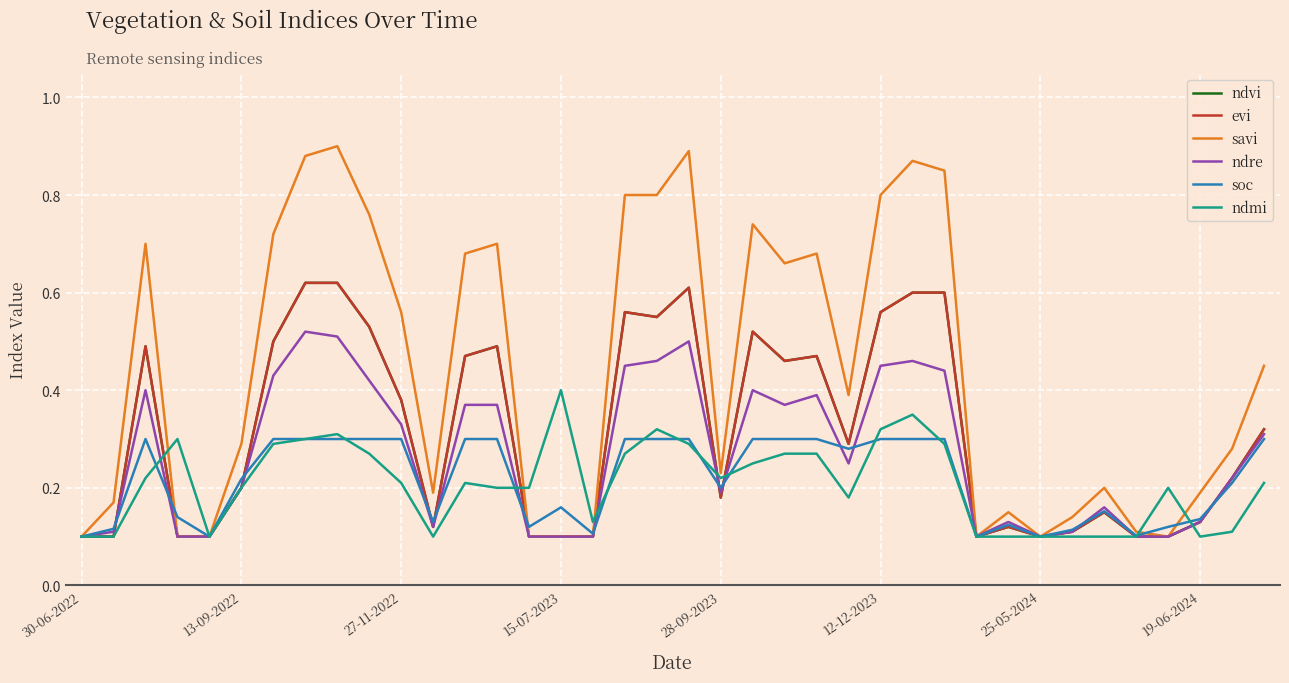

Is this an area chart (filled region under the line)?

No